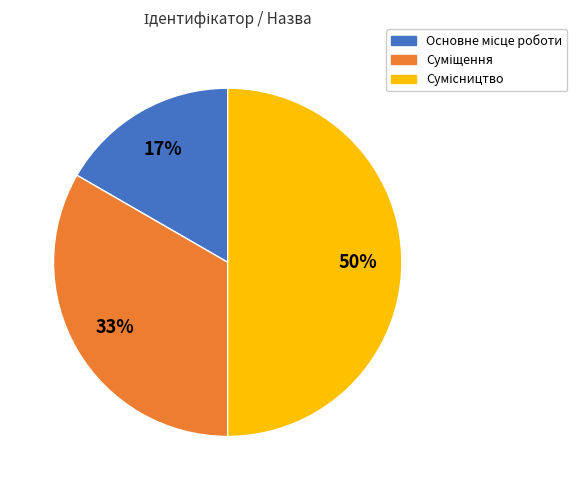

To the nearest percent, what is the average slice percentage?

33%